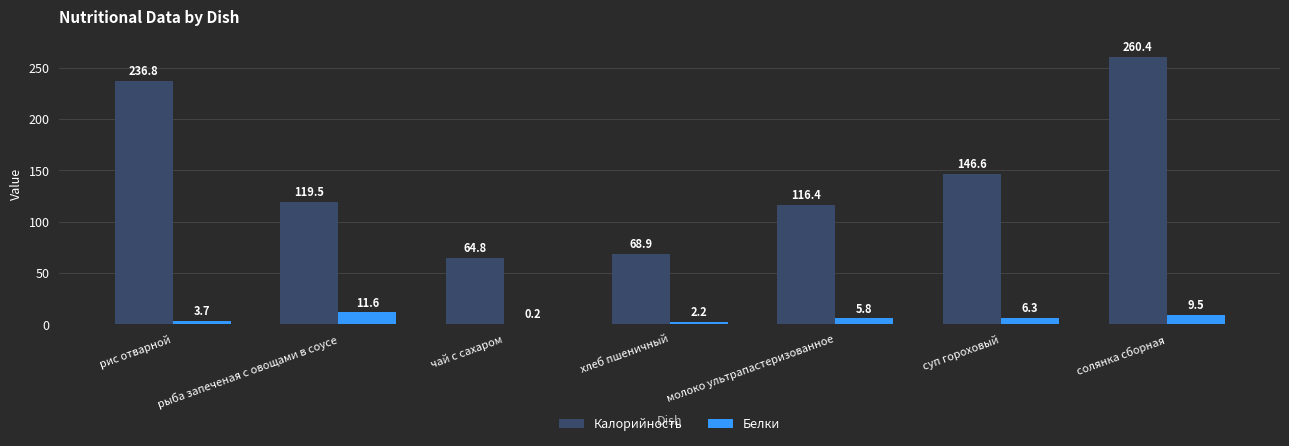

Which category has the highest value across all series?

солянка сборная